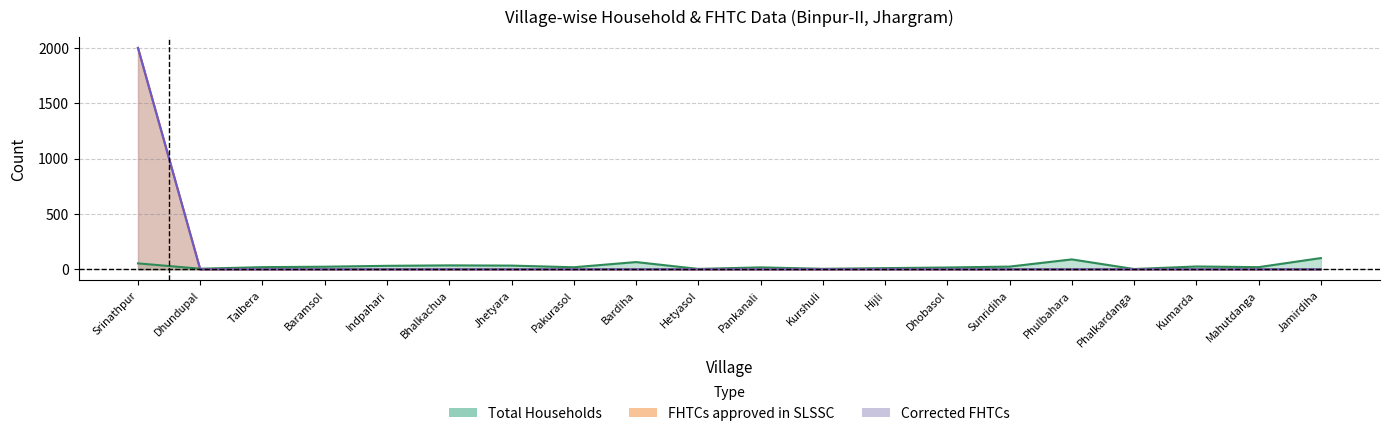

What is the lowest value of the Total Households series?

3